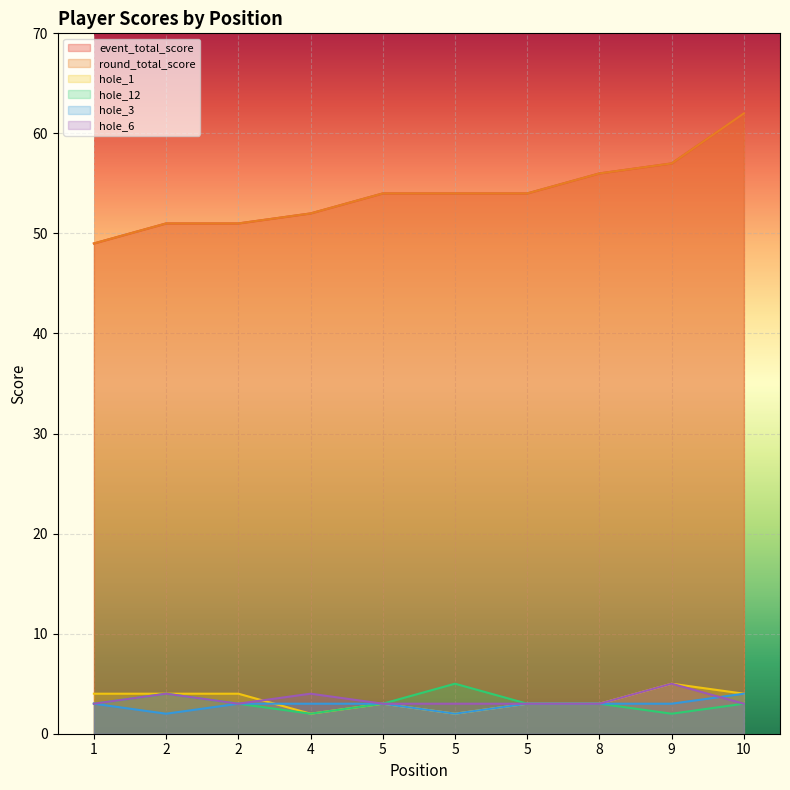

True or false: hole_6 and round_total_score cross at least once.

False